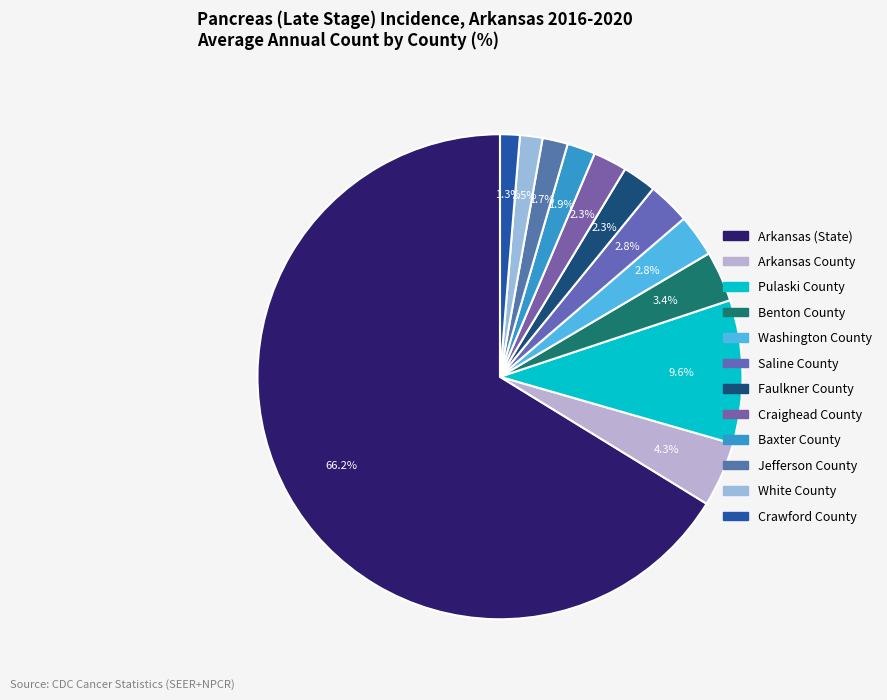

How many segments does this pie chart have?

12